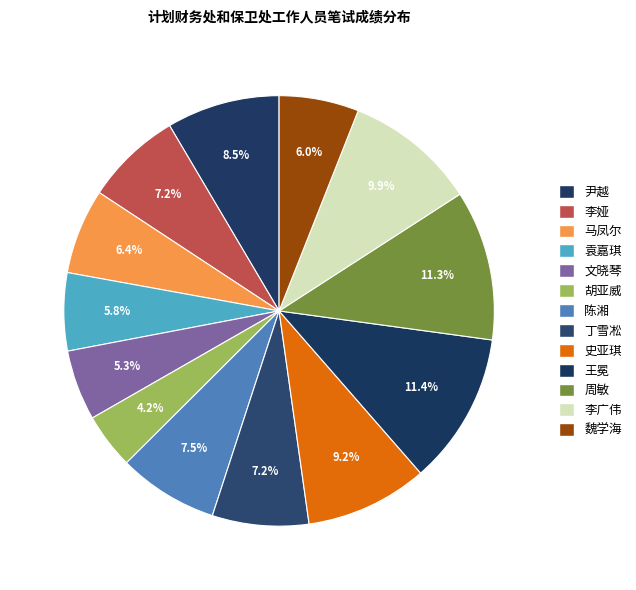

To the nearest percent, what portion does 史亚琪 represent?

9%